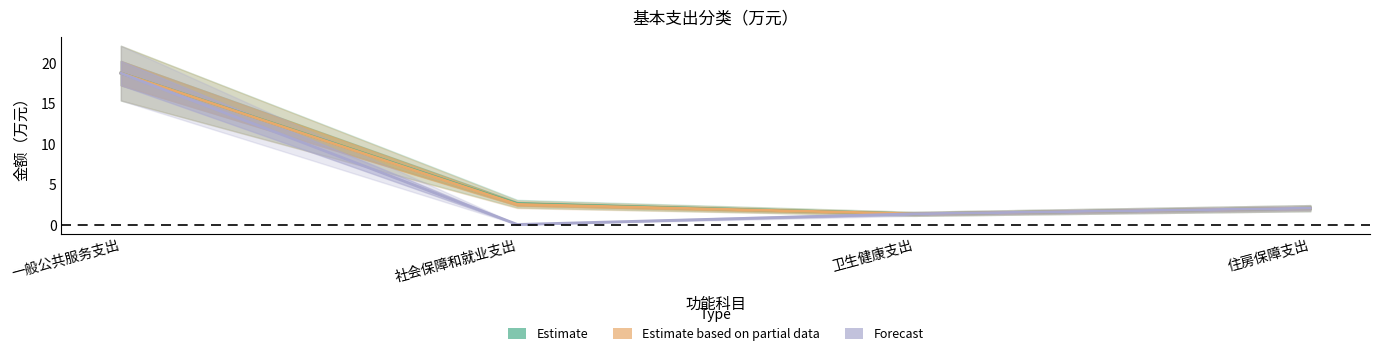

At which category is the sum across all series the highest?

一般公共服务支出